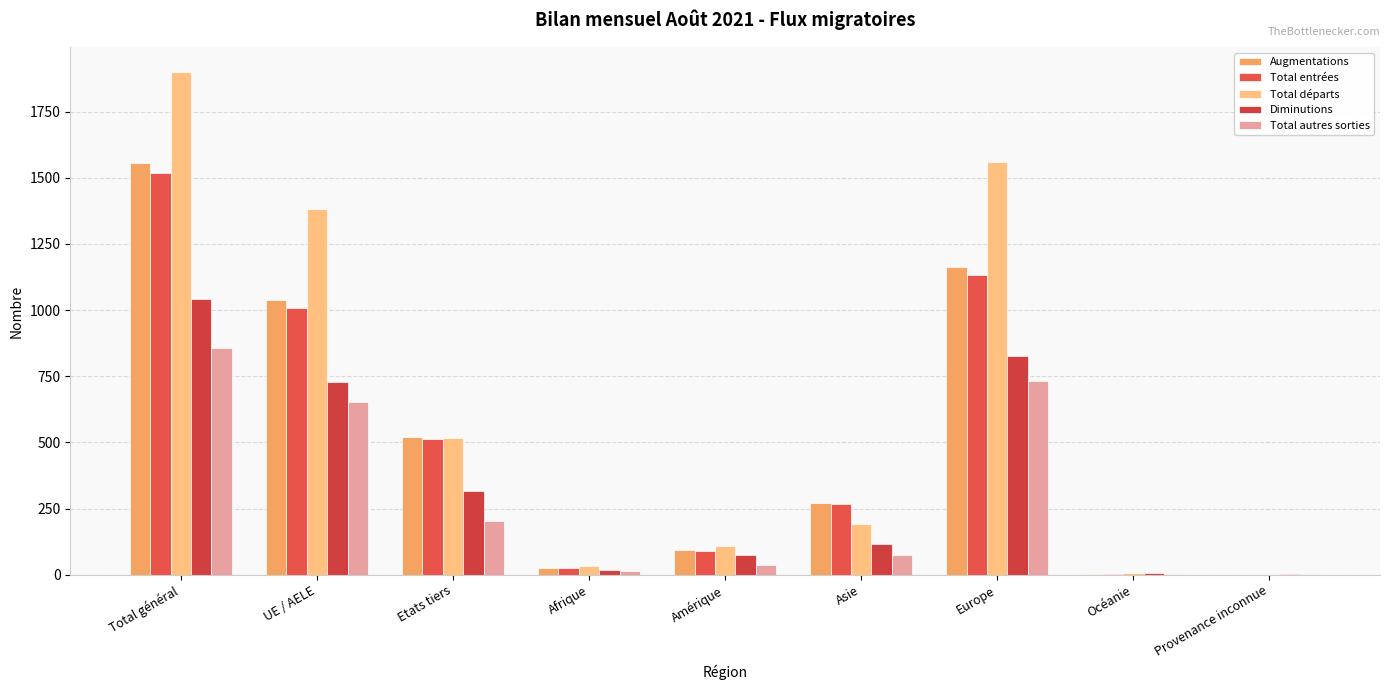

Where does the Total départs series first go above 192?

Total général